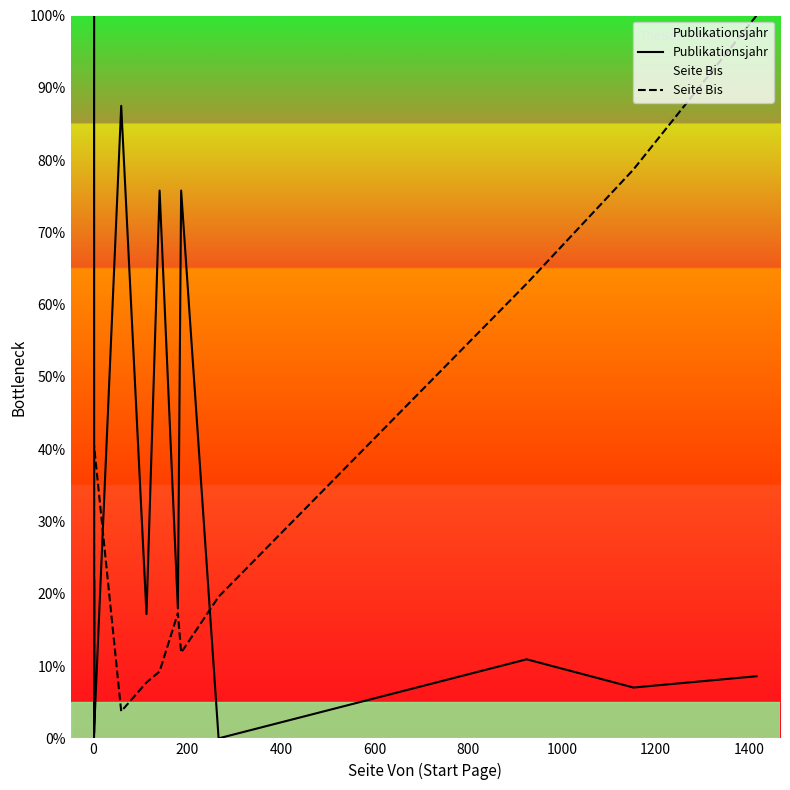

Which series has the largest range (max minus min)?

Publikationsjahr